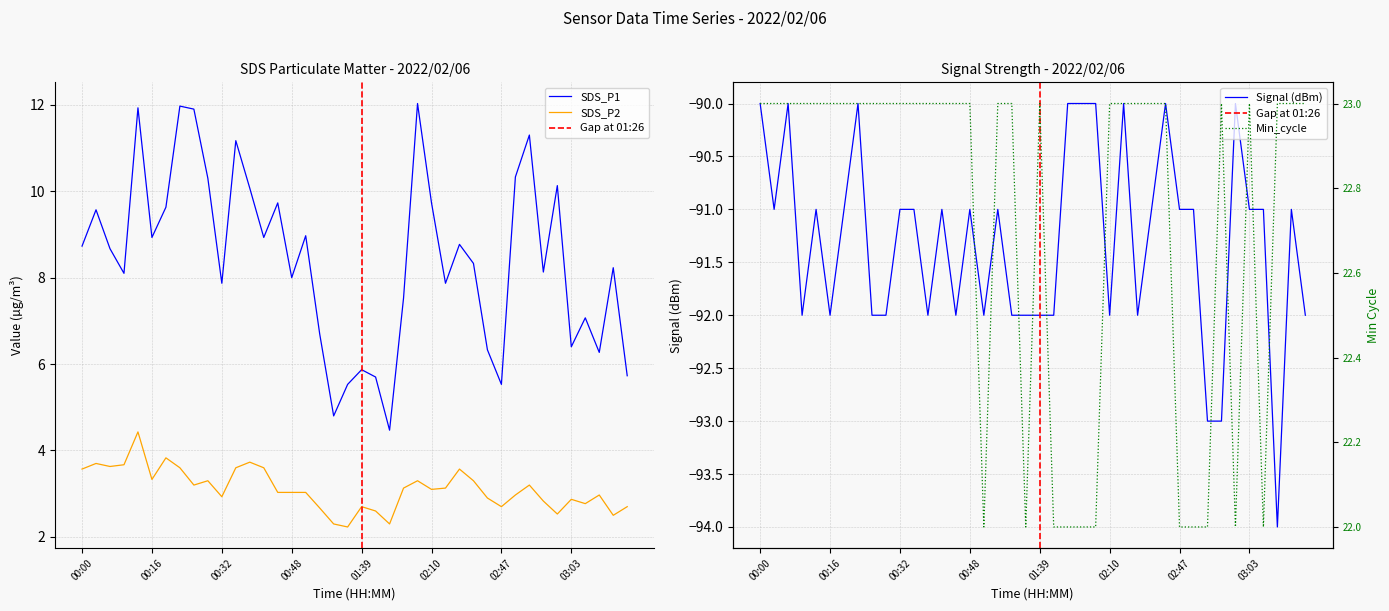

What is the sum of the SDS_P1 values at 03:03 and 00:39?

16.5